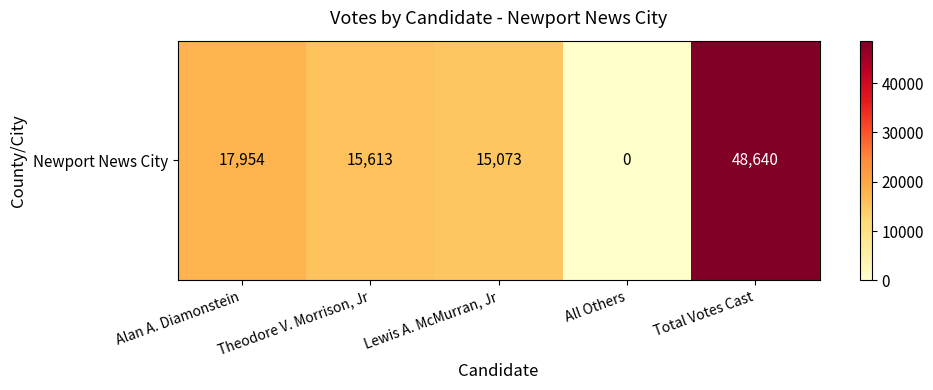

What is the change in value from Theodore V. Morrison, Jr to Total Votes Cast?

+33027